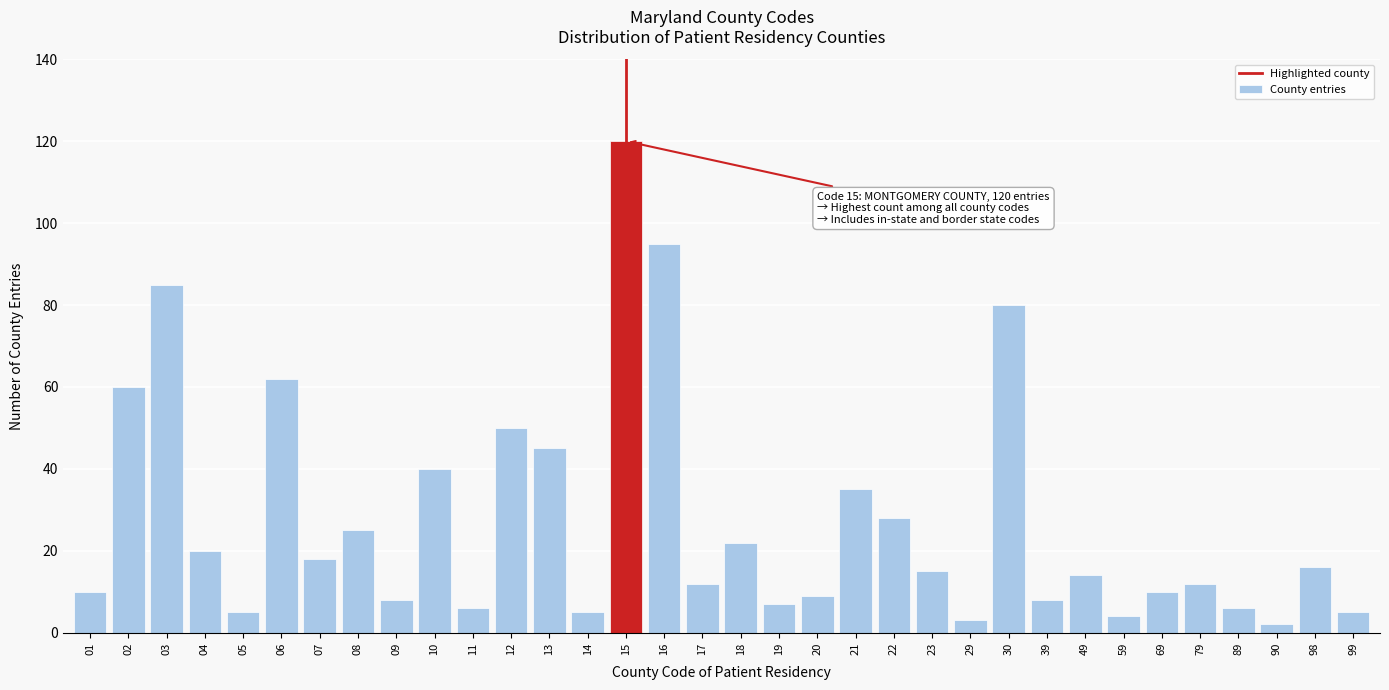

What is the difference between the maximum and minimum values?

118